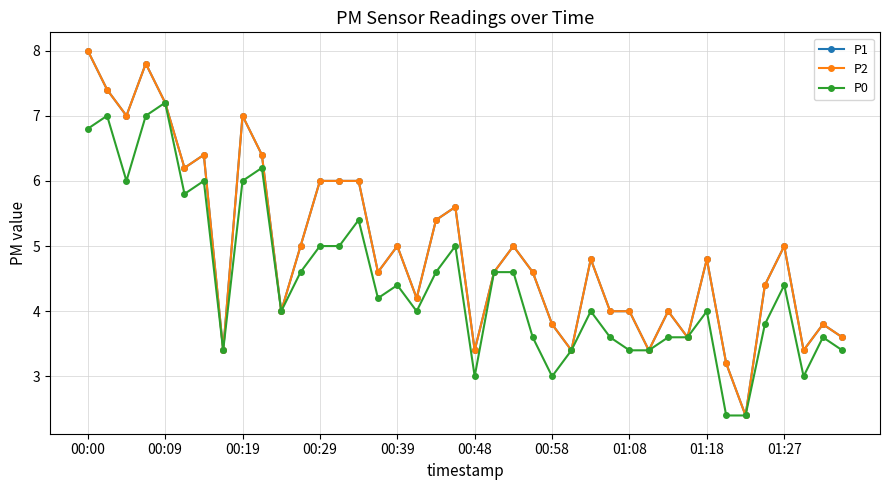

Is this an area chart (filled region under the line)?

No